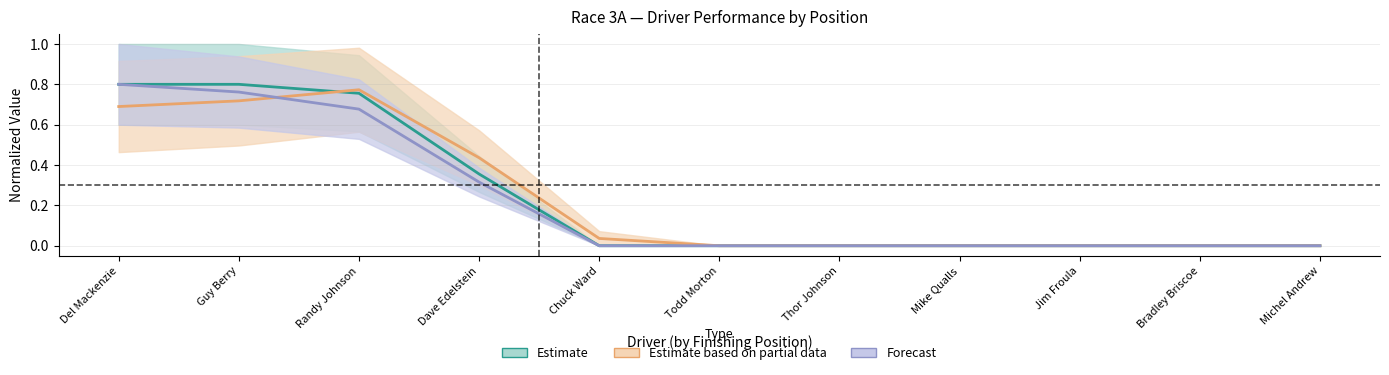

List the series in order of their peak value, highest first.

Estimate, Forecast, Estimate based on partial data